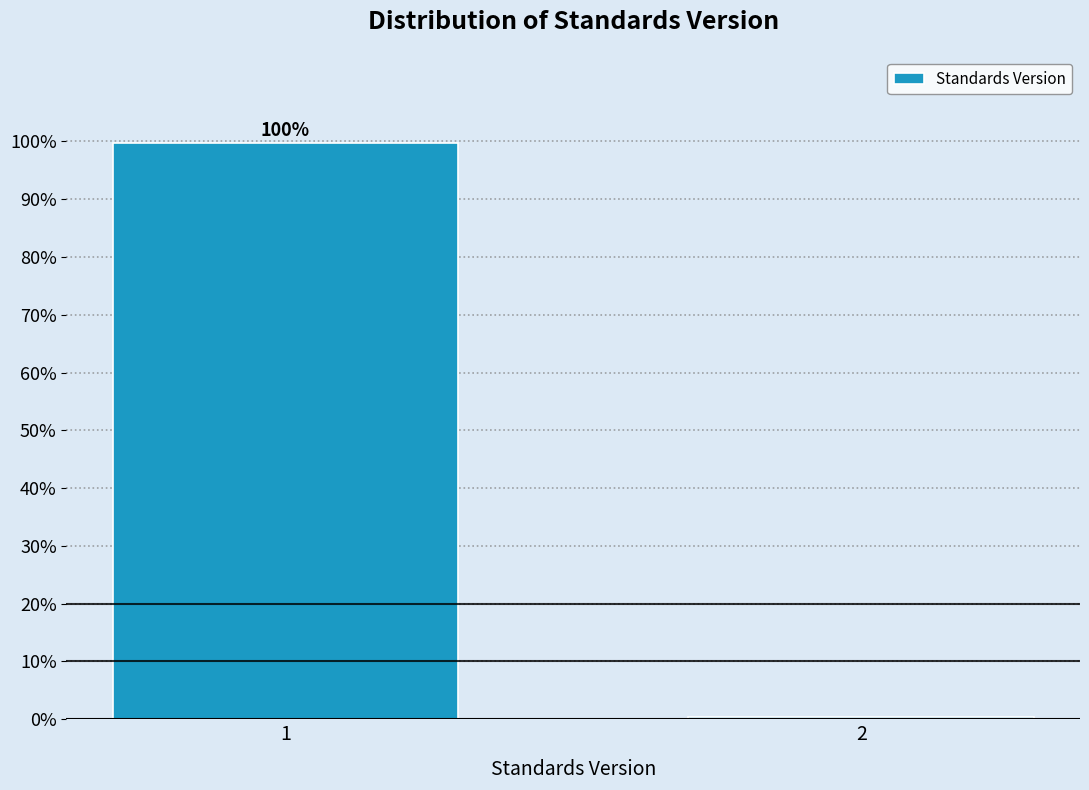

What is the sum of the values at 2 and 1?

100.0